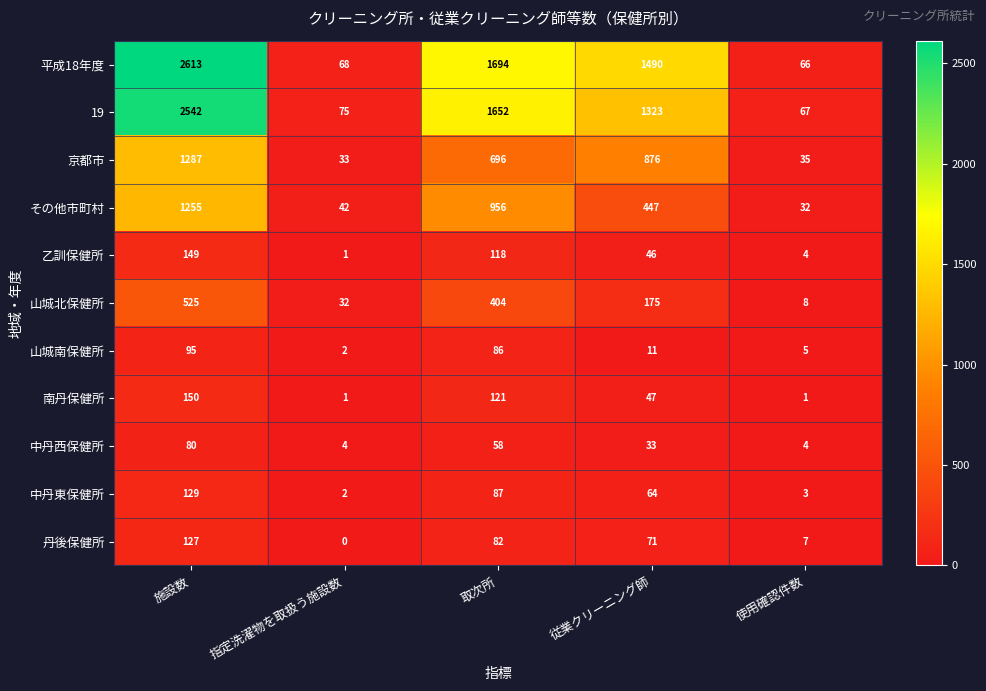

The value of 平成18年度 at 指定洗濯物を取扱う施設数 is 68. True or false?

True